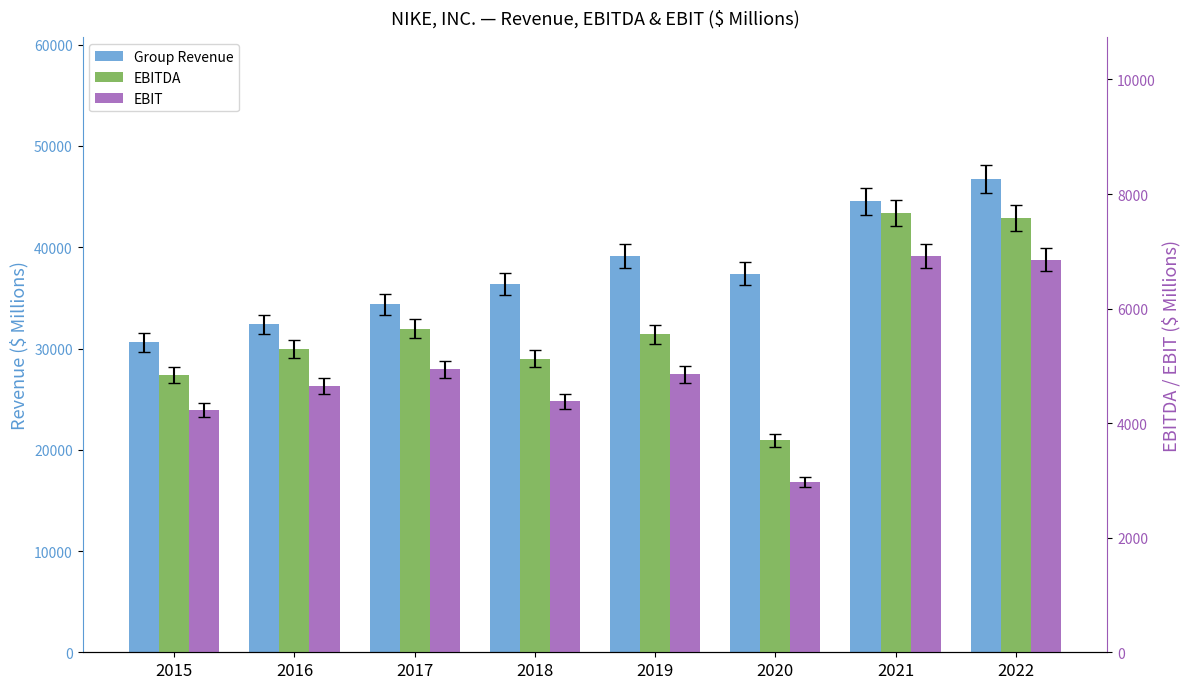

Does the chart contain any negative values?

No